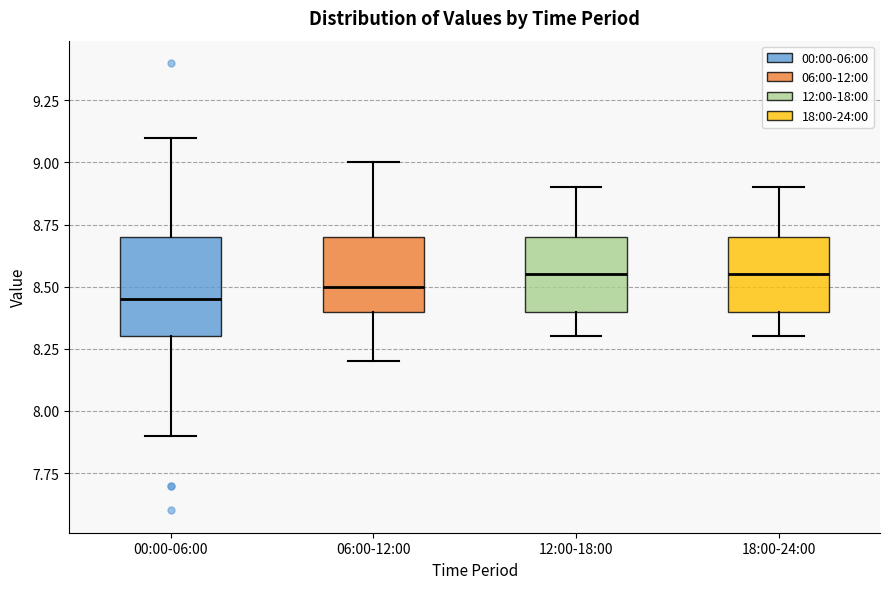

Reading left to right, transcribe this box plot: for each box, give where its median line is, the range the box spans, and where its two whiskers end, as read against the y-axis. The values are not printed on the chart, so give them approximately, as read against the axis.

00:00-06:00: median 8.45, box 8.30 to 8.70, whiskers 7.90 to 9.10
06:00-12:00: median 8.50, box 8.40 to 8.70, whiskers 8.20 to 9.00
12:00-18:00: median 8.55, box 8.40 to 8.70, whiskers 8.30 to 8.90
18:00-24:00: median 8.55, box 8.40 to 8.70, whiskers 8.30 to 8.90